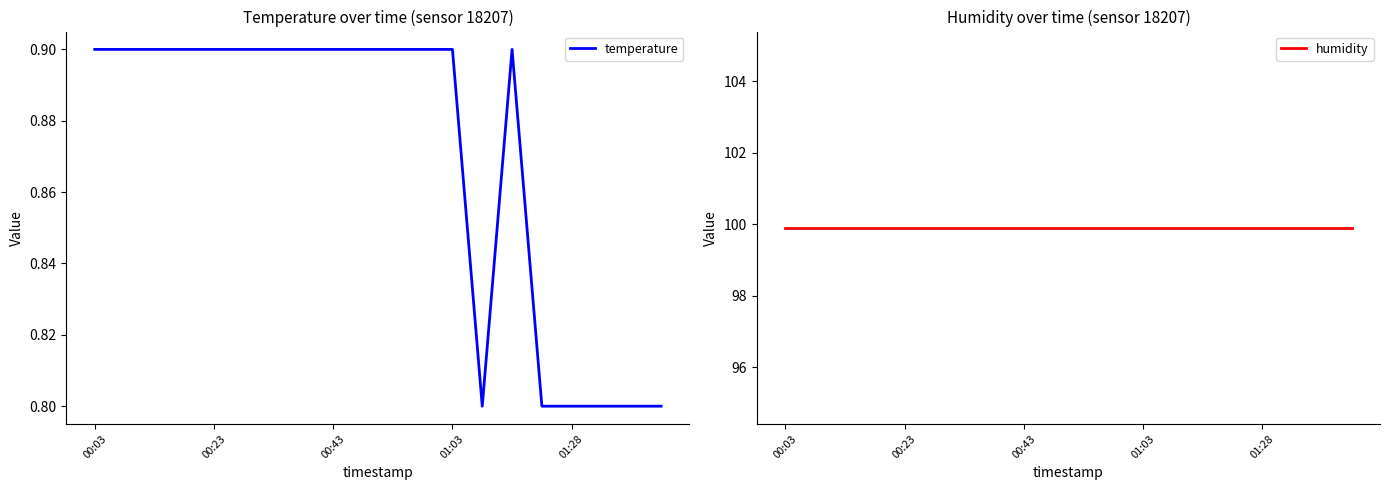

What are all the series names shown in the legend?

temperature, humidity